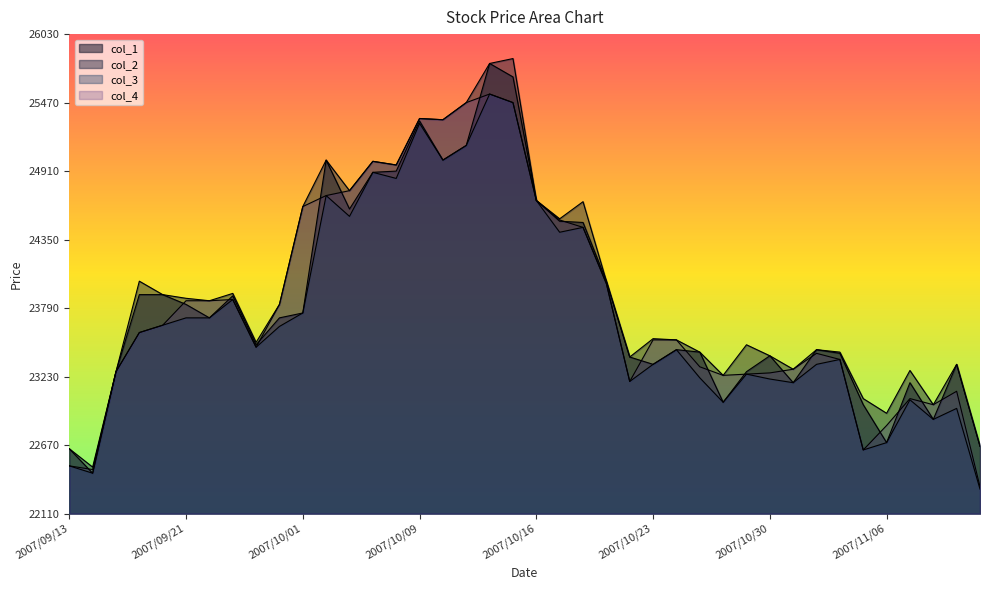

What are all the series names shown in the legend?

col_1, col_2, col_3, col_4